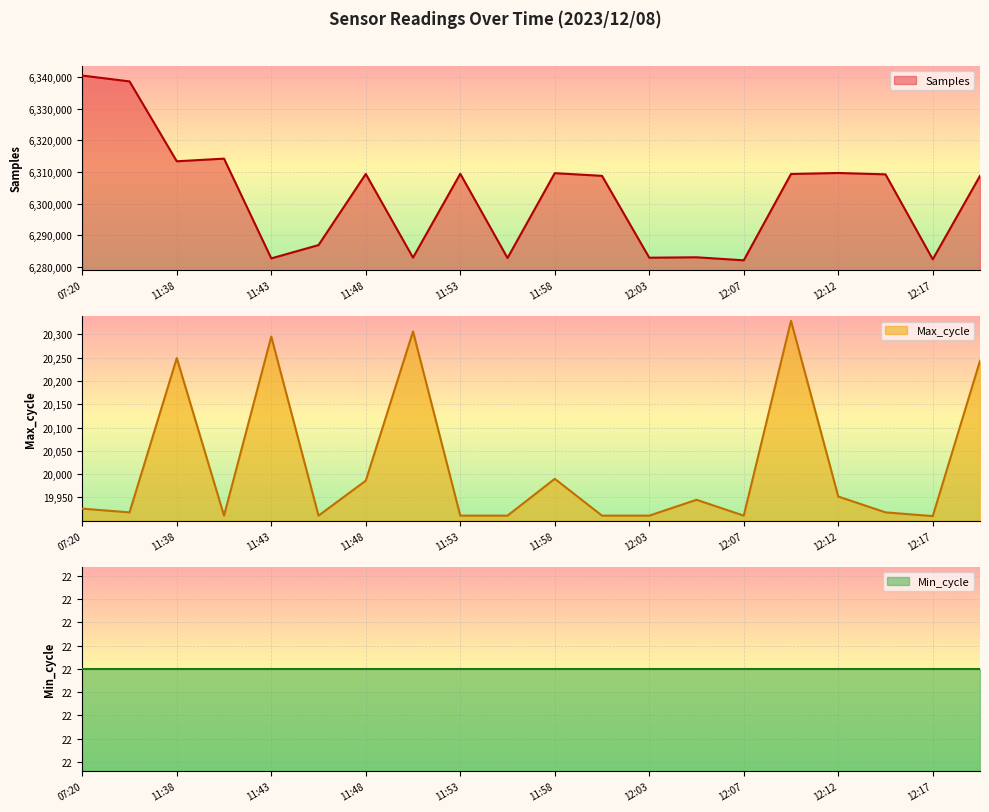

The value of Samples at 11:58 is 8656205. True or false?

False